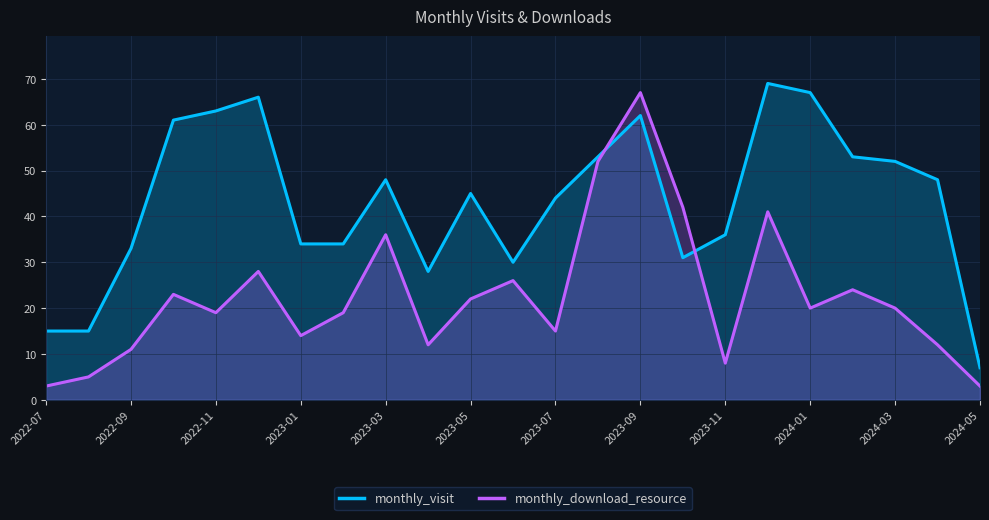

Where is the first local minimum for monthly_download_resource?

2022-11